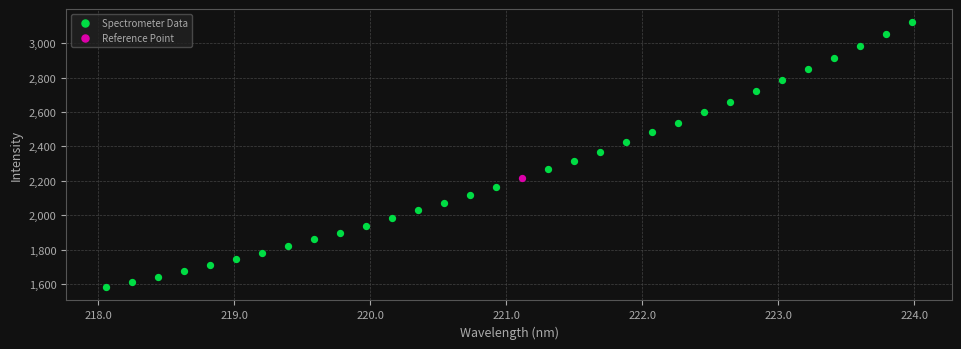

What are all the series names shown in the legend?

Spectrometer Data, Reference Point